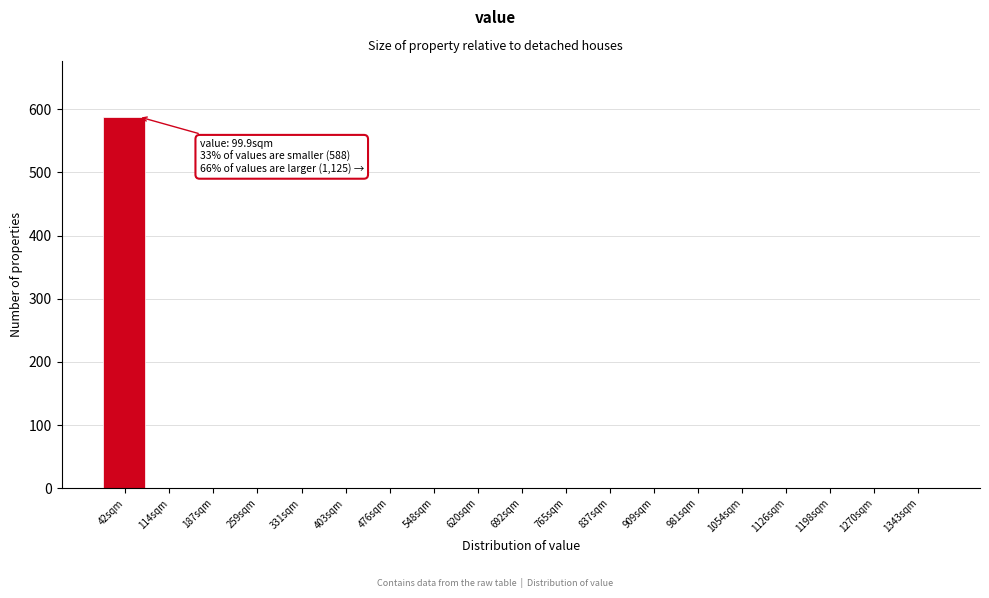

Reading left to right, extract all data points from this chart.

42sqm=588	114sqm=0	187sqm=0	259sqm=0	331sqm=0	403sqm=0	476sqm=0	548sqm=0	620sqm=0	692sqm=0	765sqm=0	837sqm=0	909sqm=0	981sqm=0	1054sqm=0	1126sqm=0	1198sqm=0	1270sqm=0	1343sqm=0